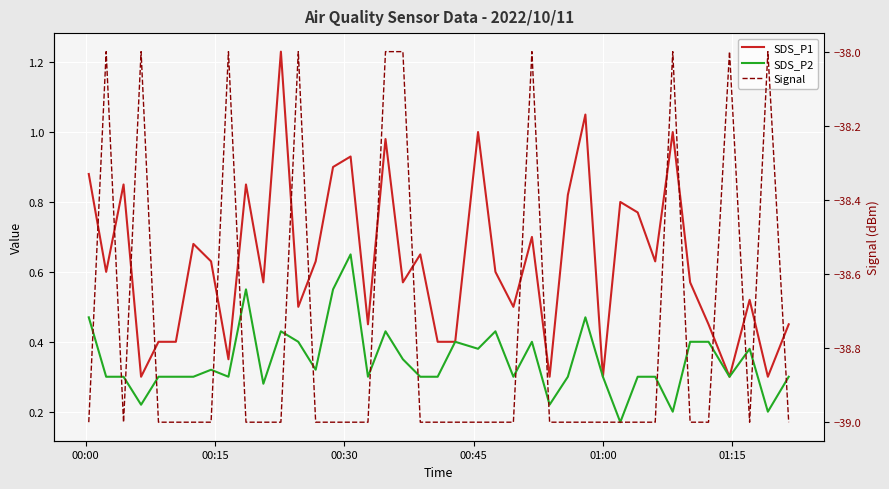

What is the difference between the maximum and minimum values in the Signal series?

1.0